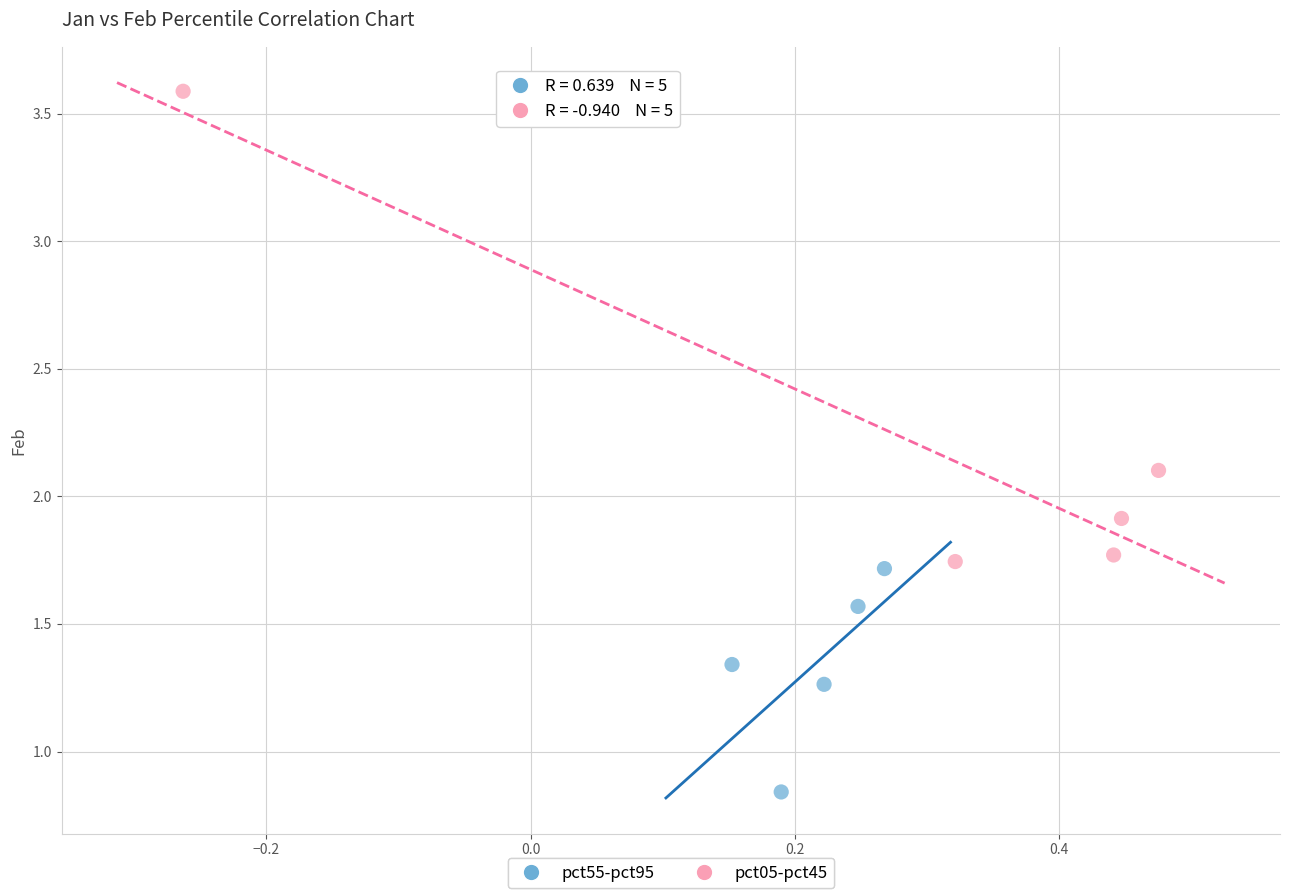

Which series contains the lowest Y value?

pct55-pct95